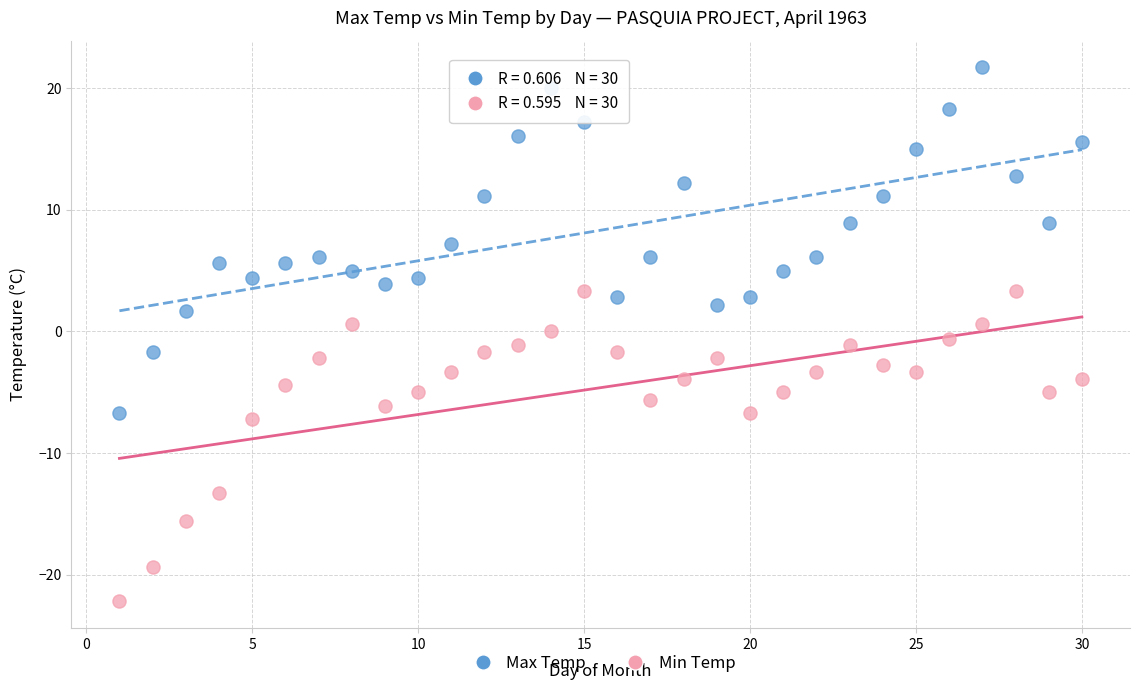

Which series contains the highest Y value?

Max Temp